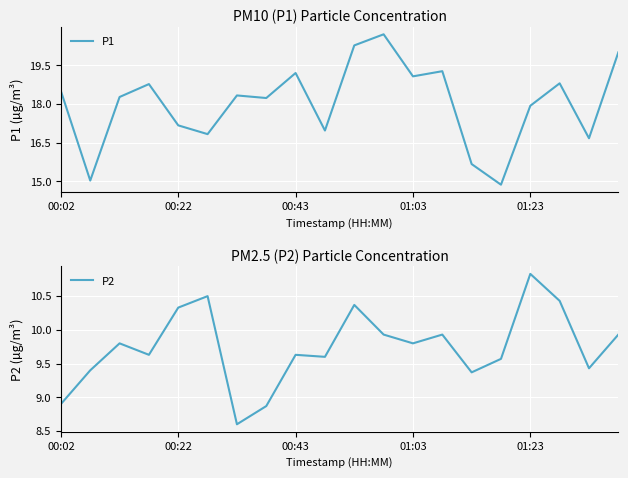

True or false: P2 and P1 intersect in this chart.

False